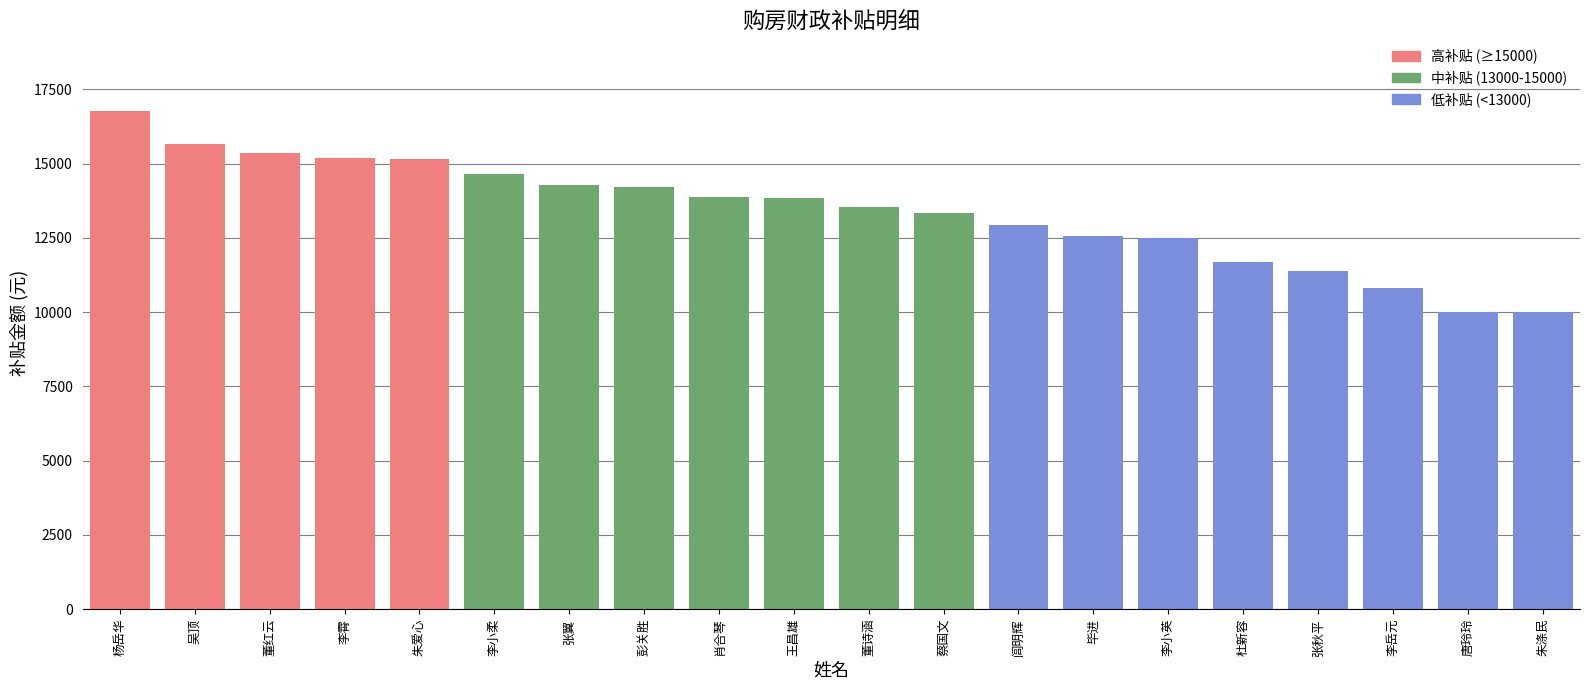

Approximately how many times larger is the value at 李小英 compared to 杨岳华?

0.7